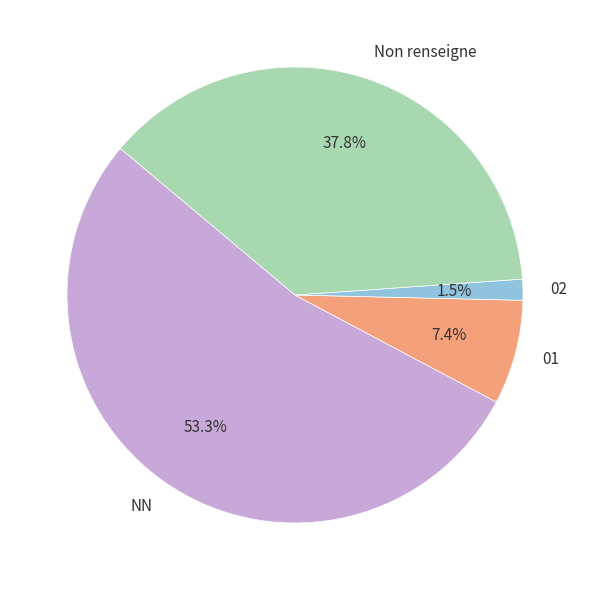

Which slice represents more than half of the pie?

NN